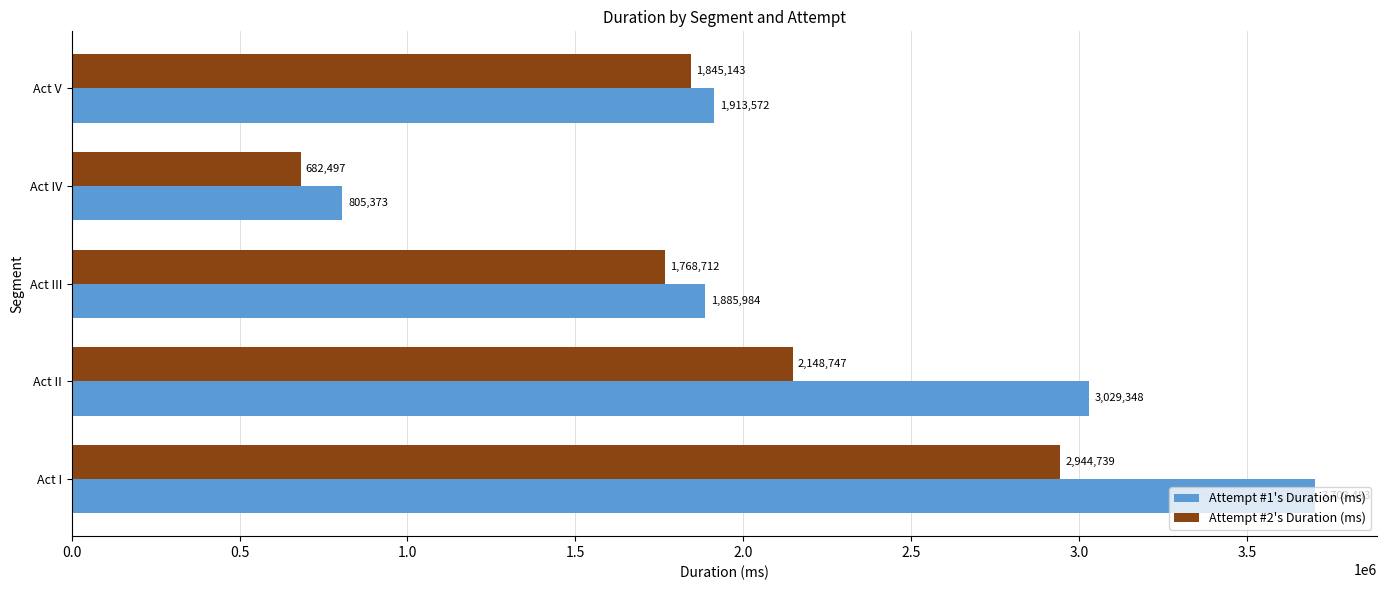

What is the difference between the maximum and minimum values in the Attempt #2's Duration (ms) series?

2262242